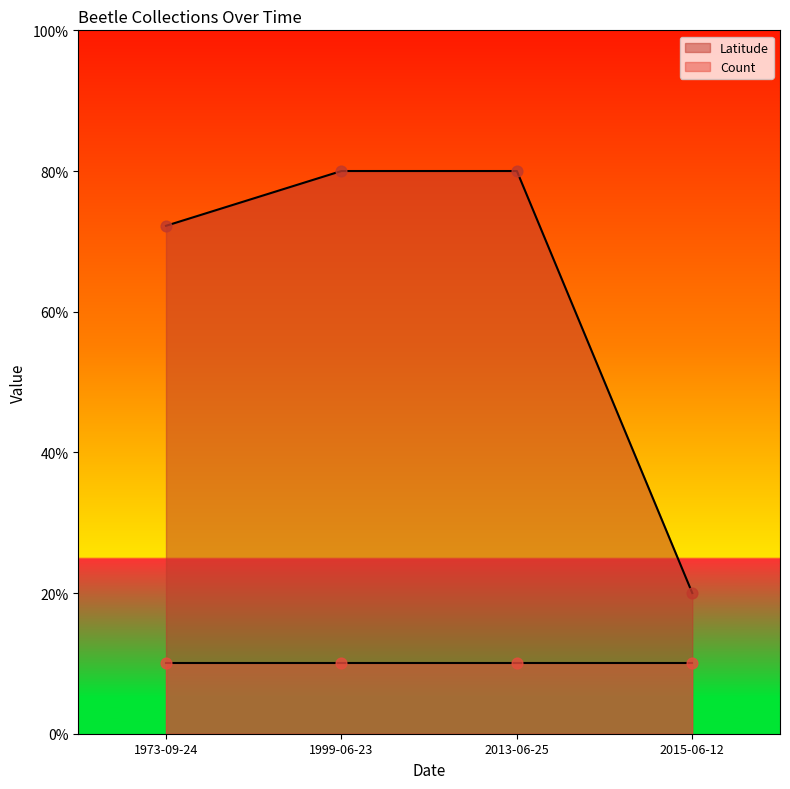

What is the change in value from 1973-09-24 to 1999-06-23?

+7.8